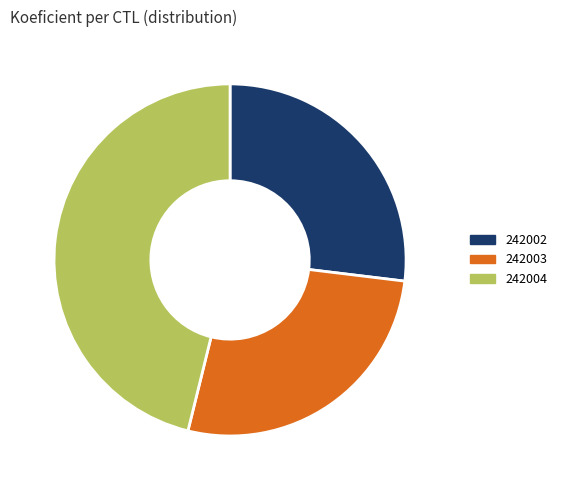

Is there a majority slice in this chart?

No